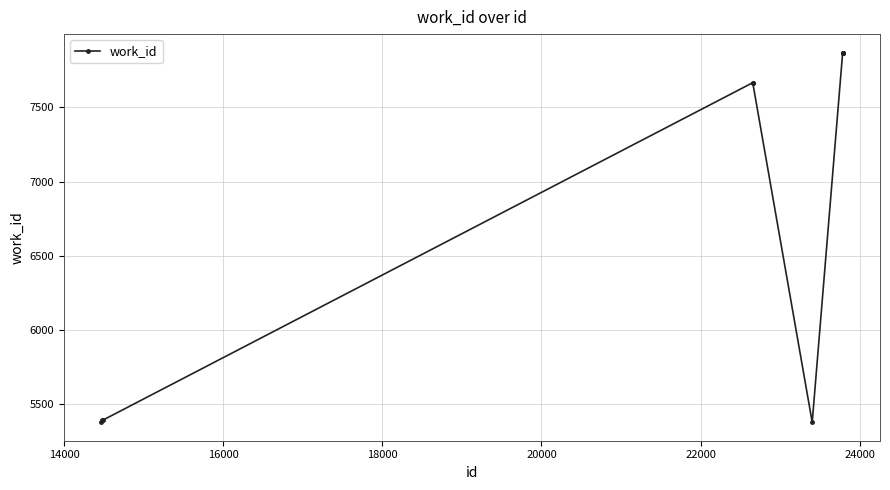

What is the difference between the maximum and second lowest values?

2491